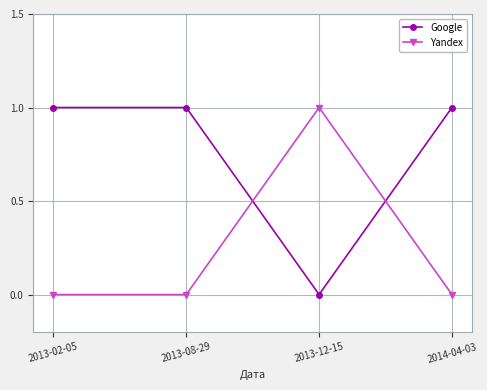

What is the label of the 3rd point from the left?

2013-12-15